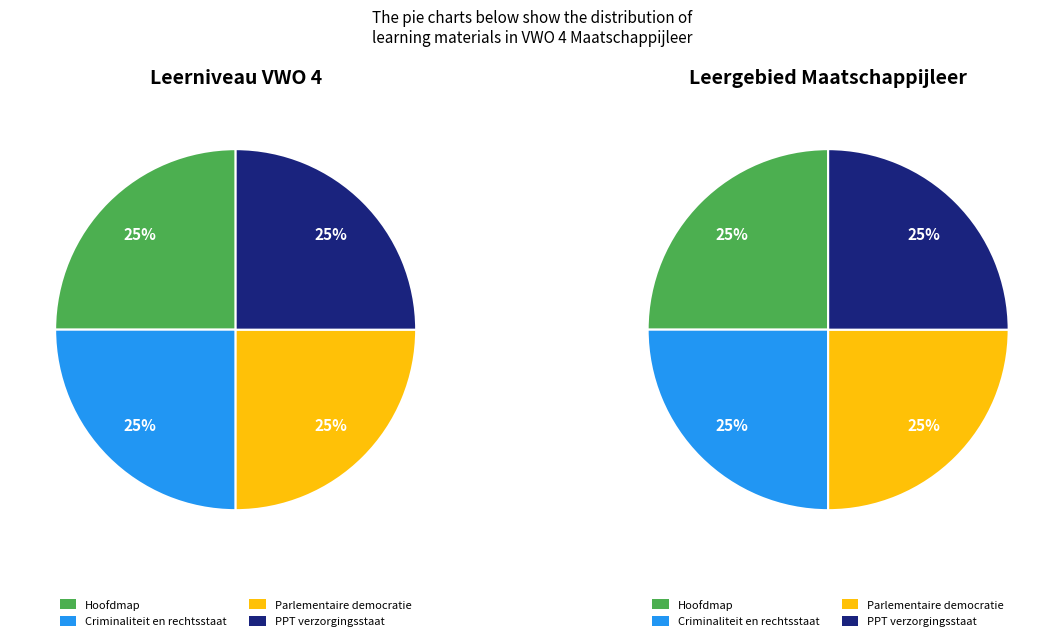

How many slices are in this pie chart?

4